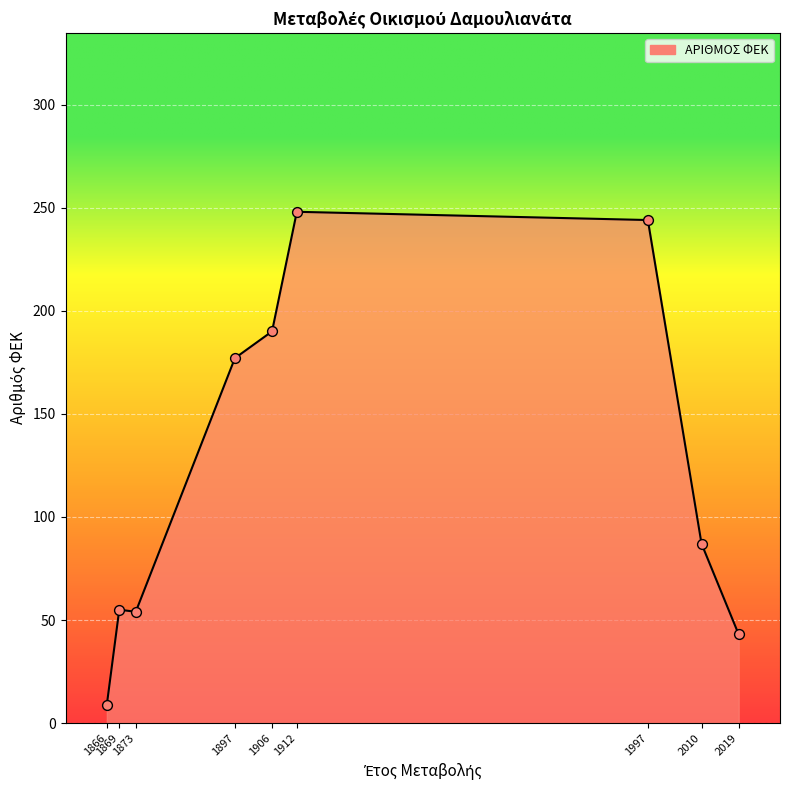

What is the minimum value shown in the chart?

9